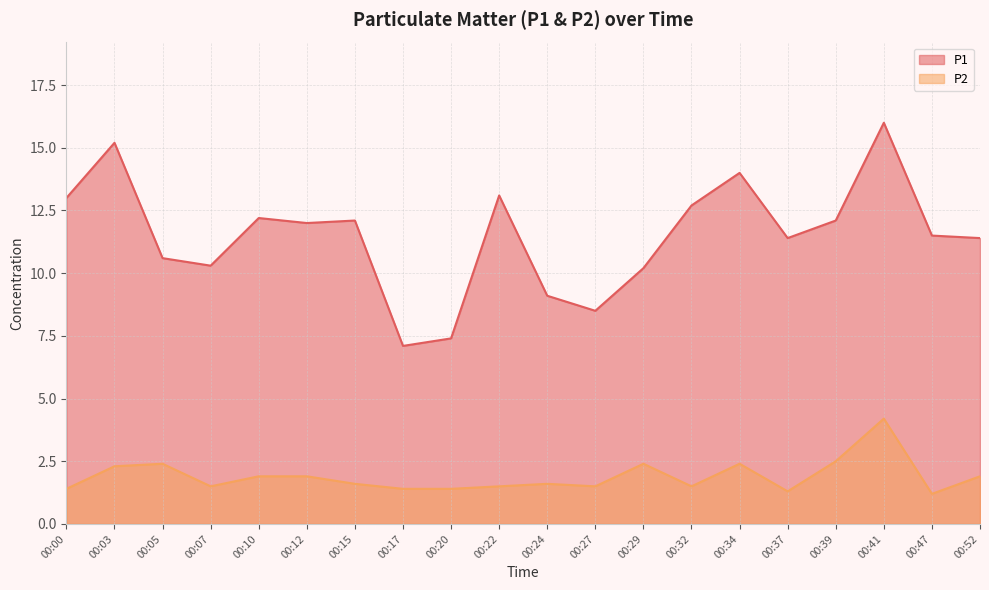

What is the difference between the highest and lowest values at 00:12?

10.1